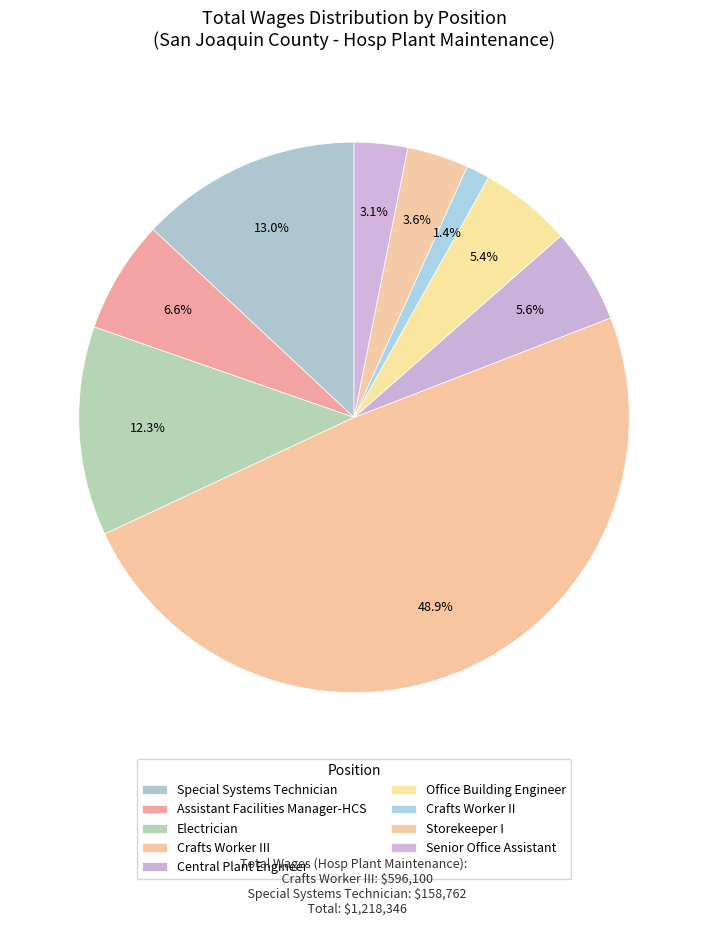

What percentage is the Electrician slice, to the nearest percent?

12%